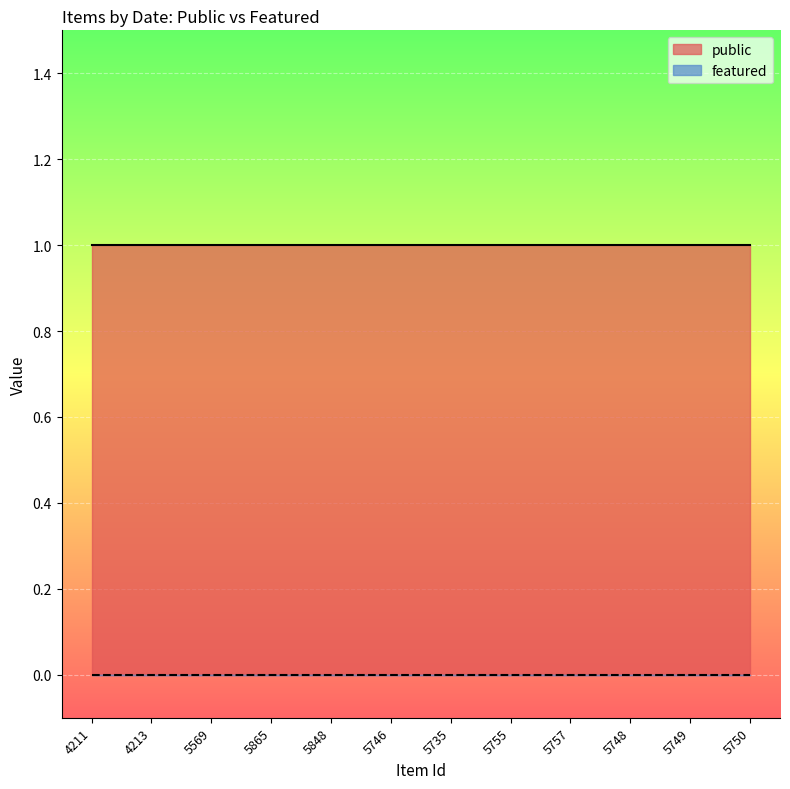

Does the chart display data point markers on the line(s)?

No